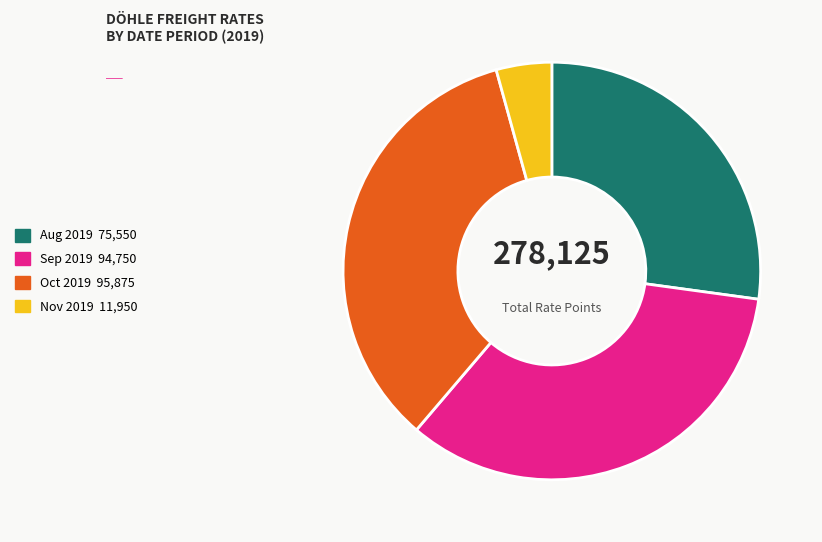

Does any single category account for the majority?

No